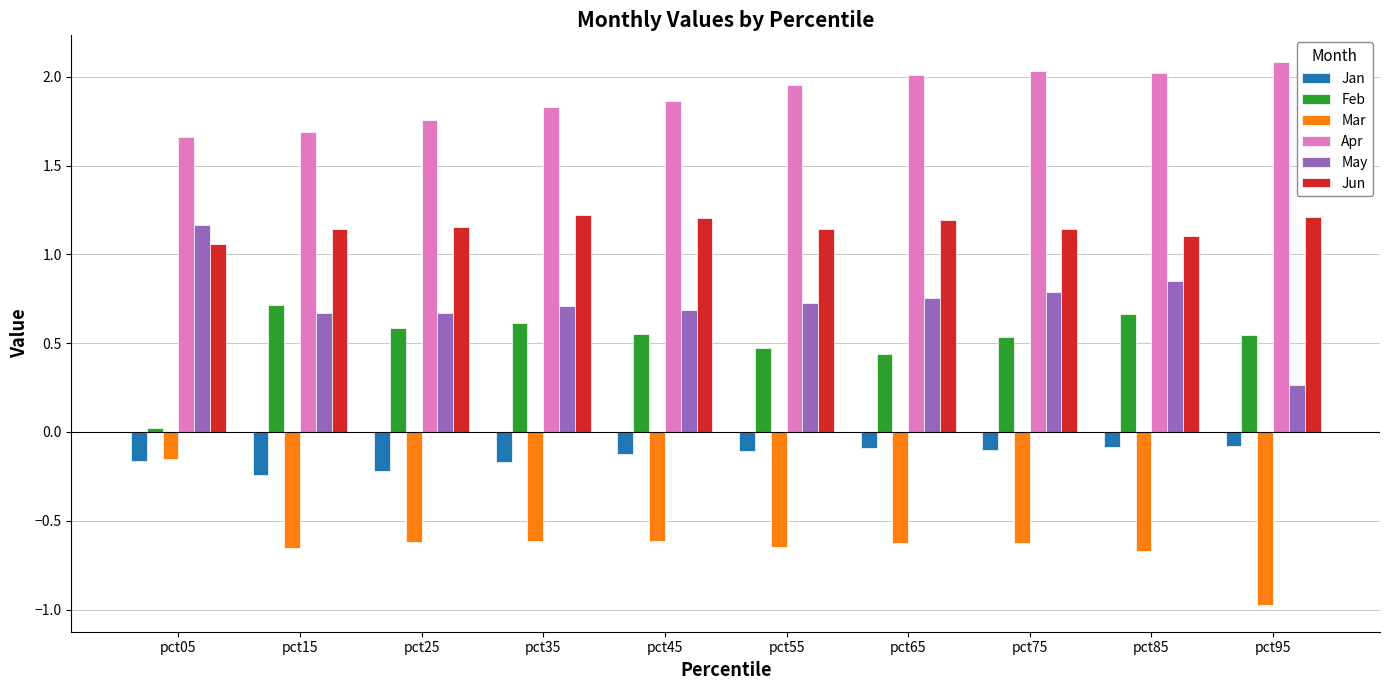

How many bars are there in each group?

6